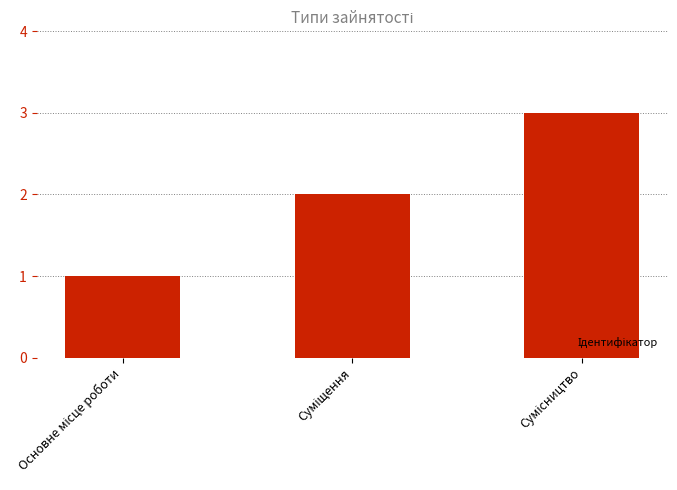

What is the sum of all values?

6